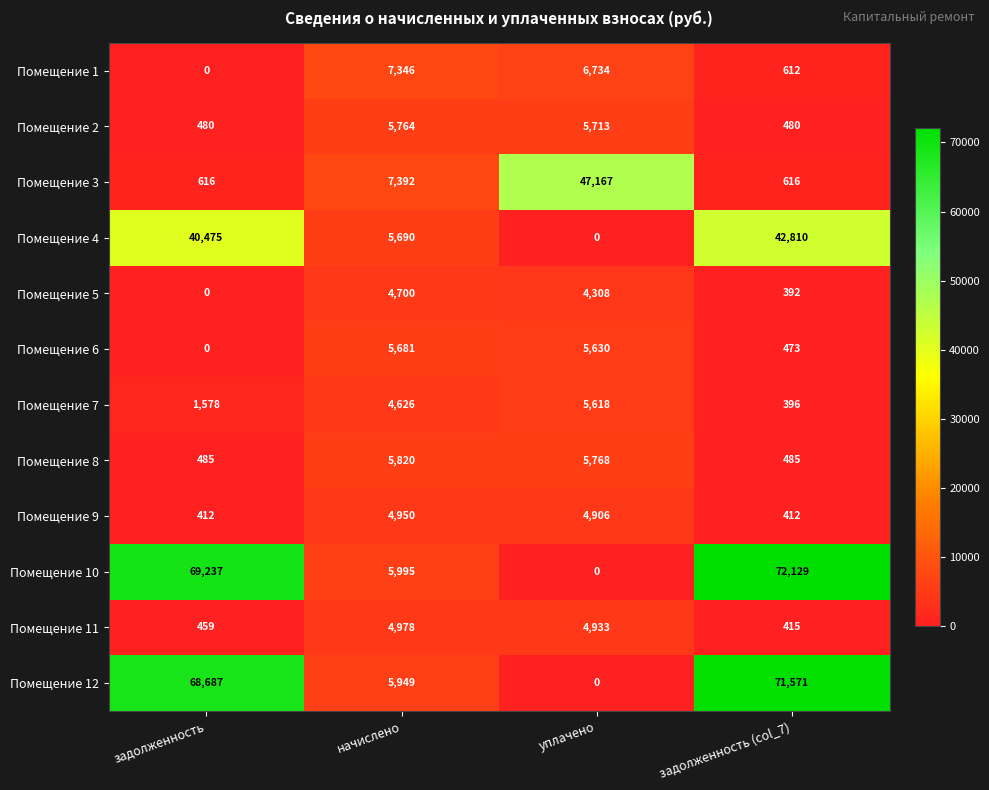

Rank the categories by Помещение 10 value from highest to lowest.

задолженность (col_7), задолженность, начислено, уплачено